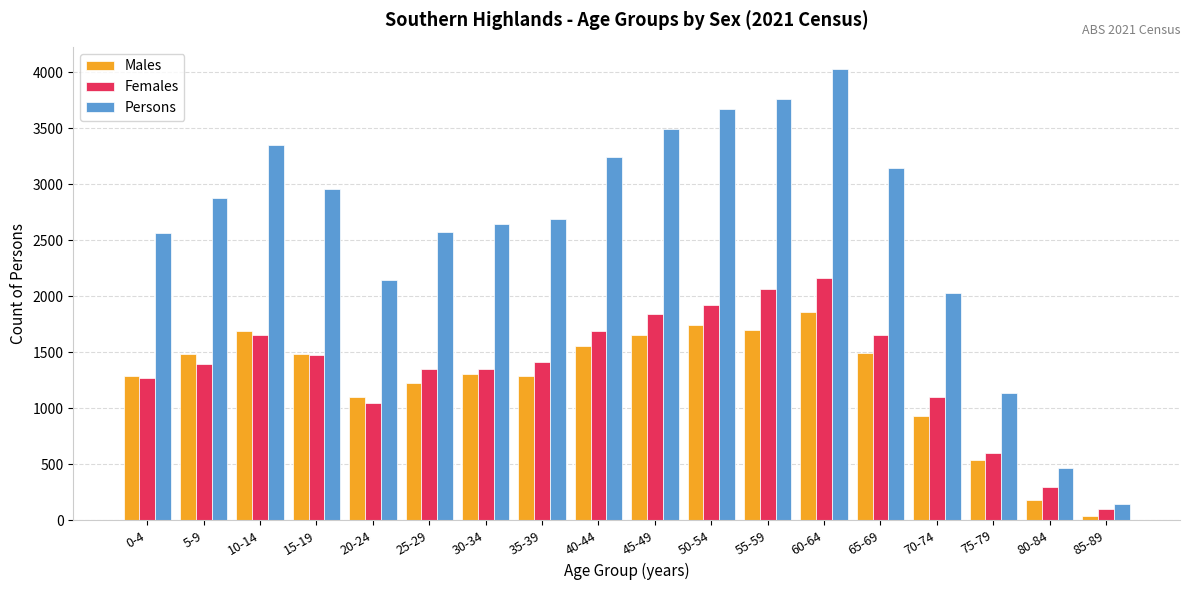

At which category is the sum across all series the highest?

60-64